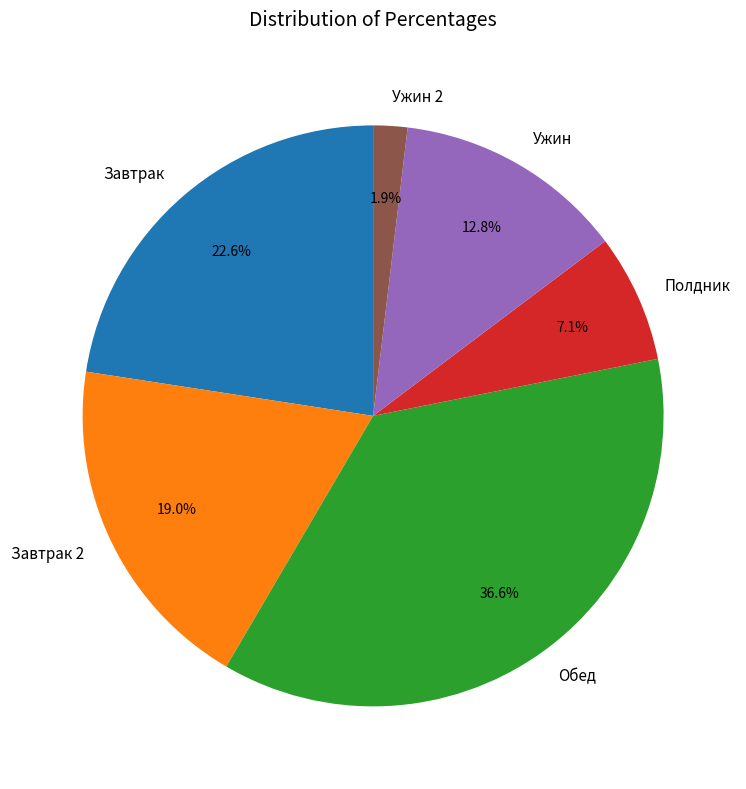

Is there a majority slice in this chart?

No